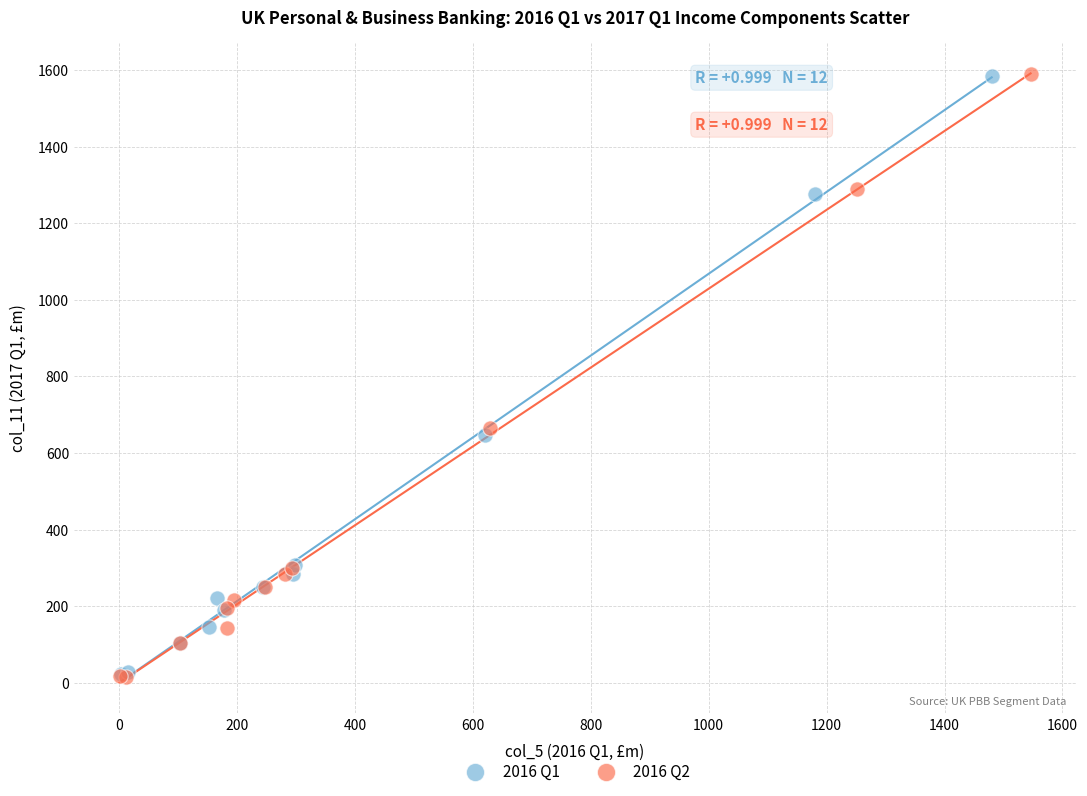

Which series has the widest spread of Y values?

2016 Q2